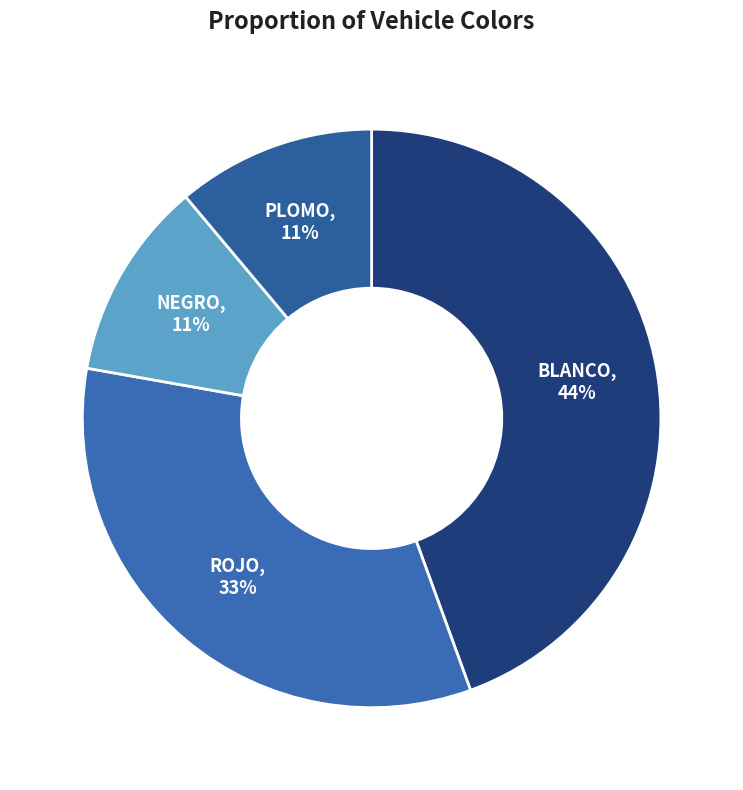

Do BLANCO and ROJO together represent more than half of the pie?

Yes